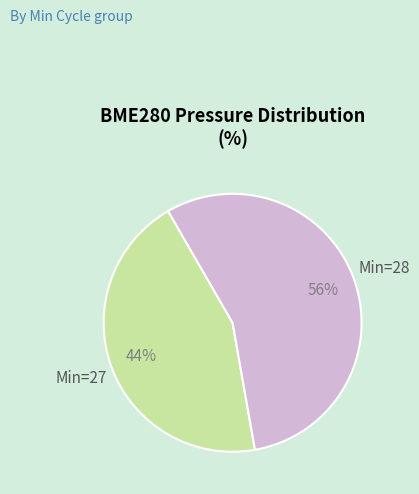

Is there any slice that represents more than half of the pie?

Yes